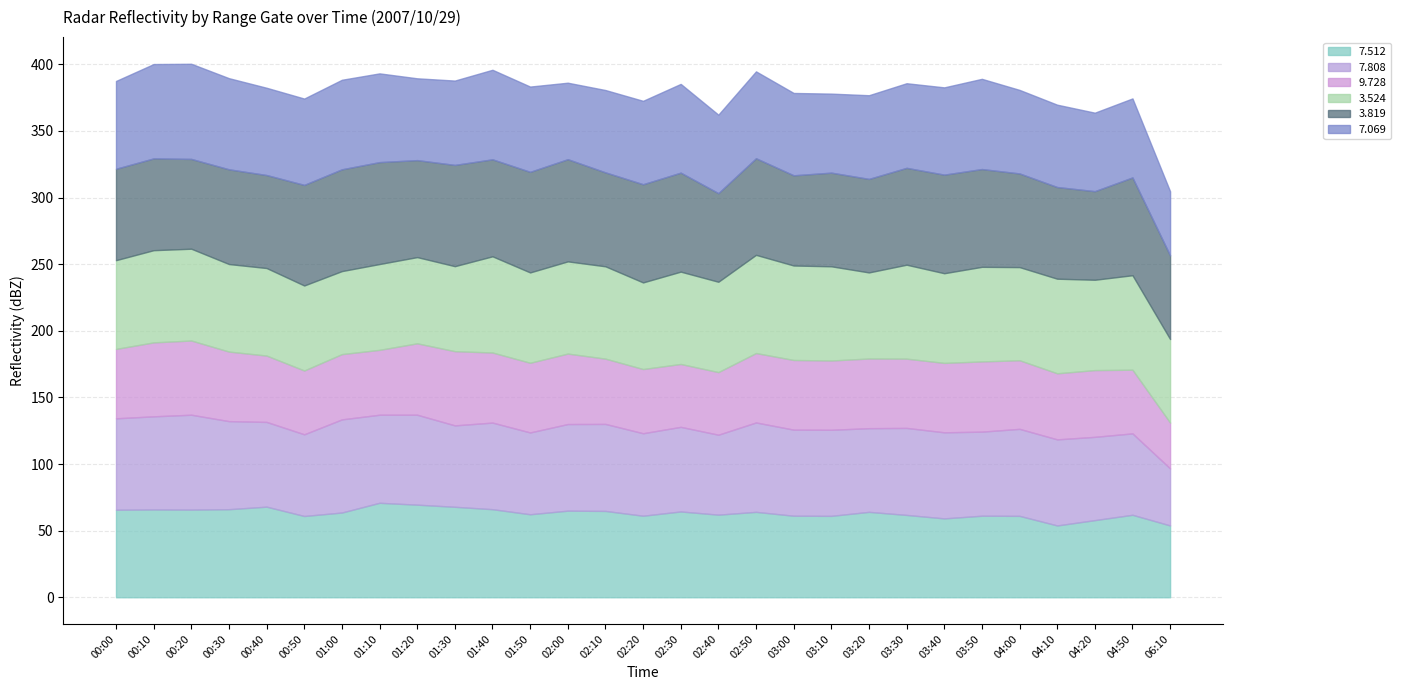

At which category is the sum across all series the highest?

00:20